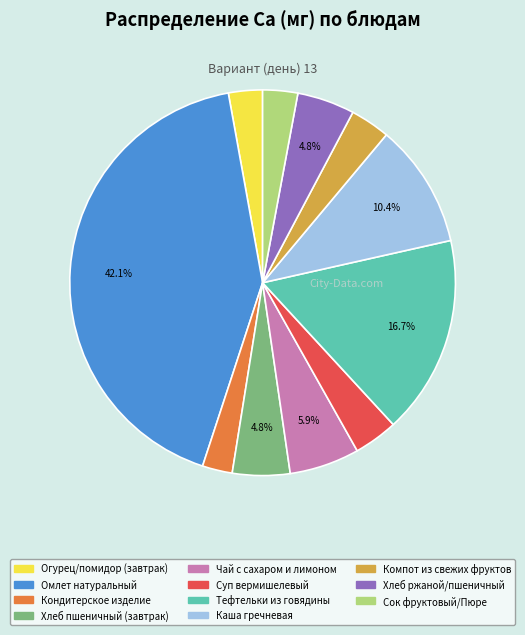

To the nearest percent, what portion does Омлет натуральный represent?

42%